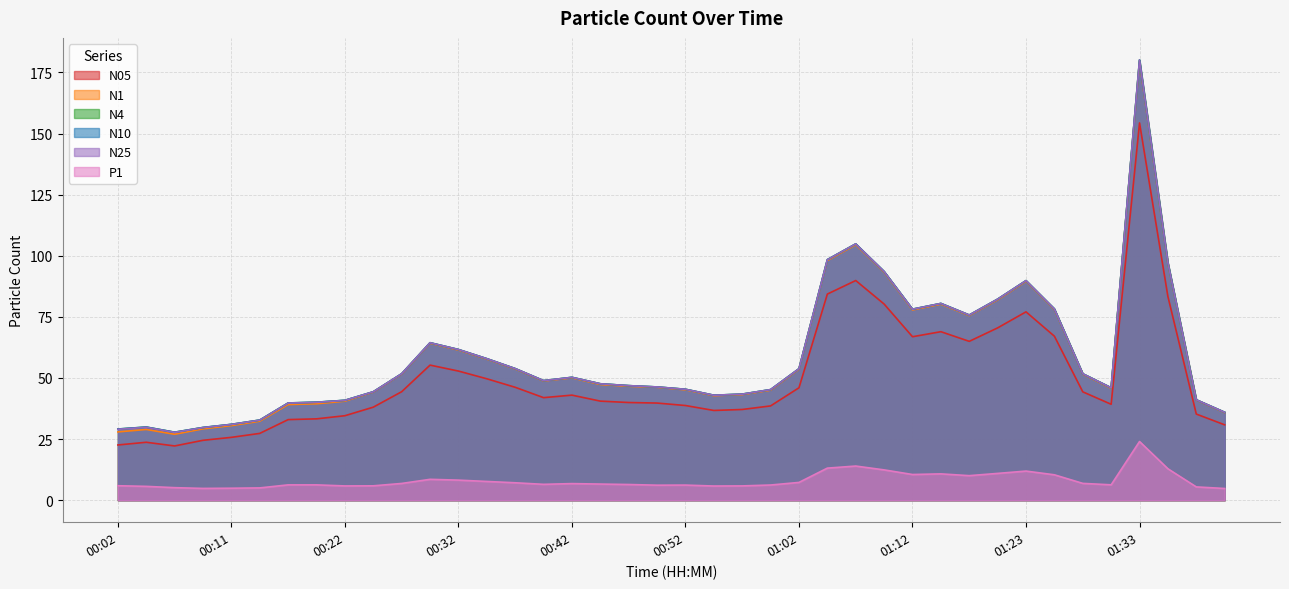

What is the total value across all series at 00:19?

199.2